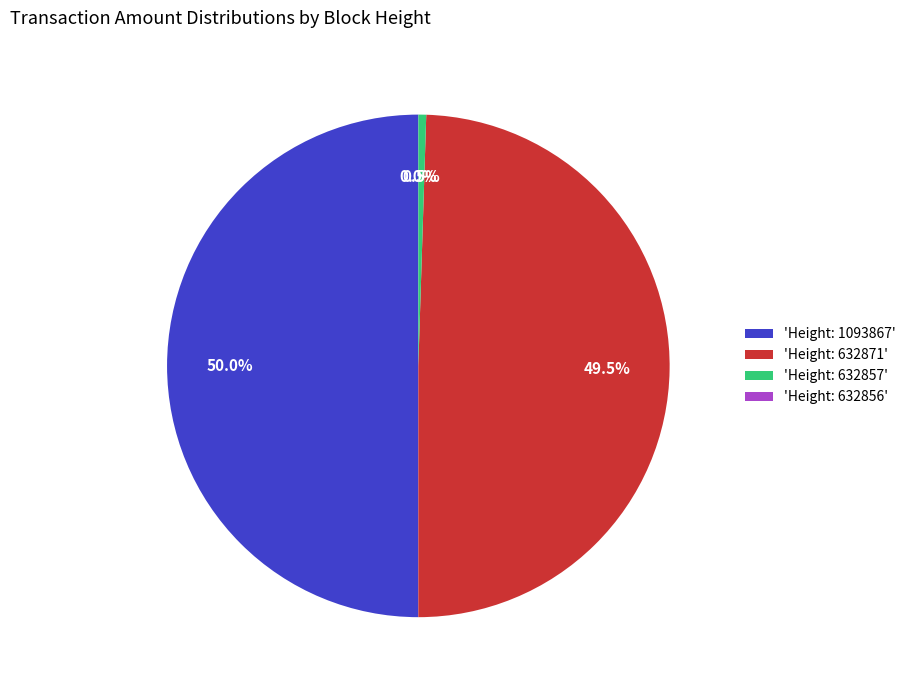

What percentage do 'Height: 632857' and 'Height: 632871' together represent?

50.0%